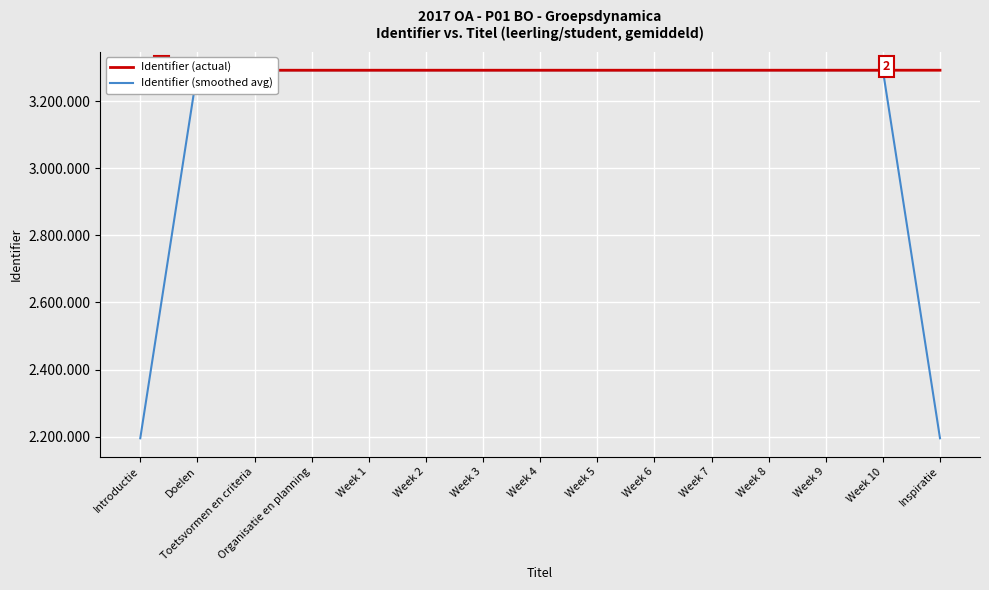

List the series in order of their peak value, lowest first.

Identifier (smoothed avg), Identifier (actual)